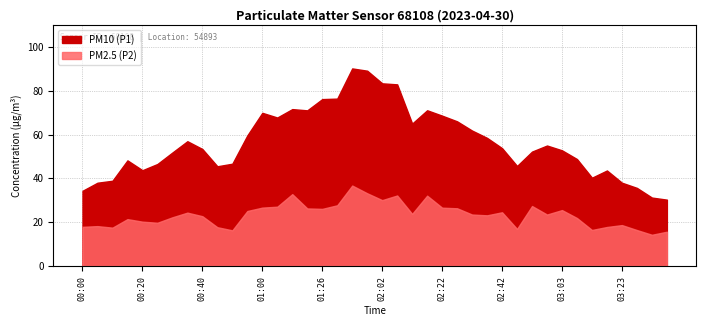

The PM2.5 (P2) series shows 32.8 at 01:10. True or false?

True